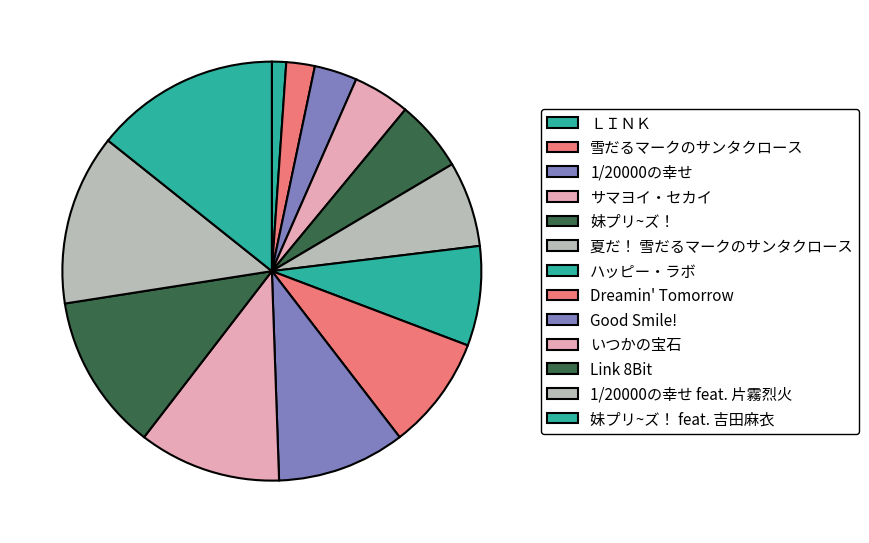

Approximately how many times larger is the value at 夏だ！ 雪だるマークのサンタクロース compared to 1/20000の幸せ?

2.0